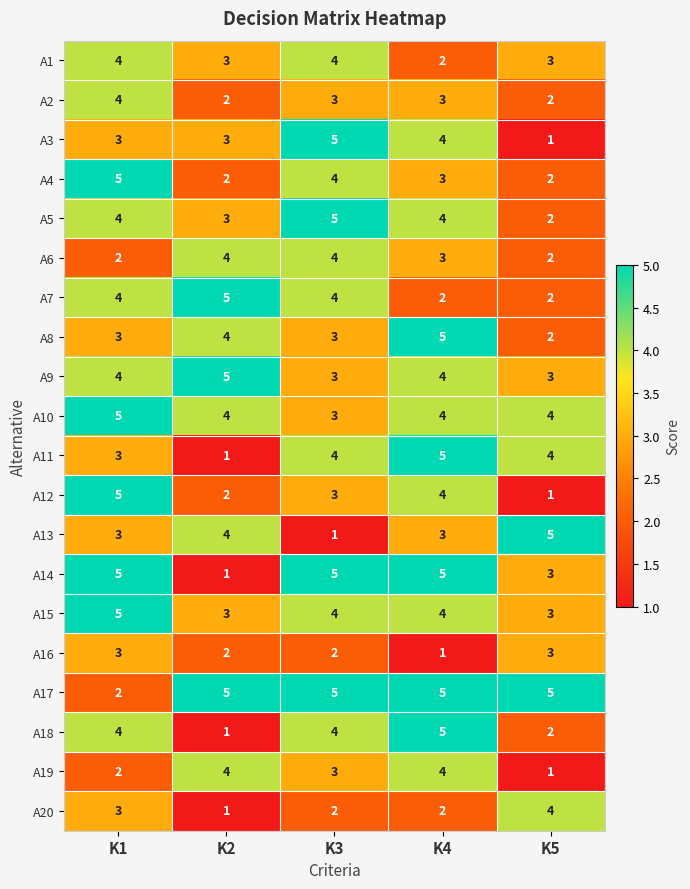

At which label is A12 closest to 3?

K3